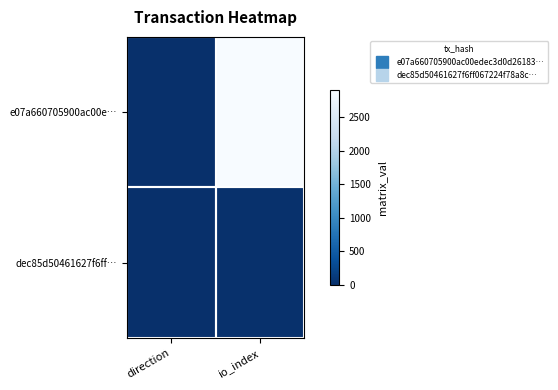

Which series has the widest spread of values?

e07a660705900ac00e…